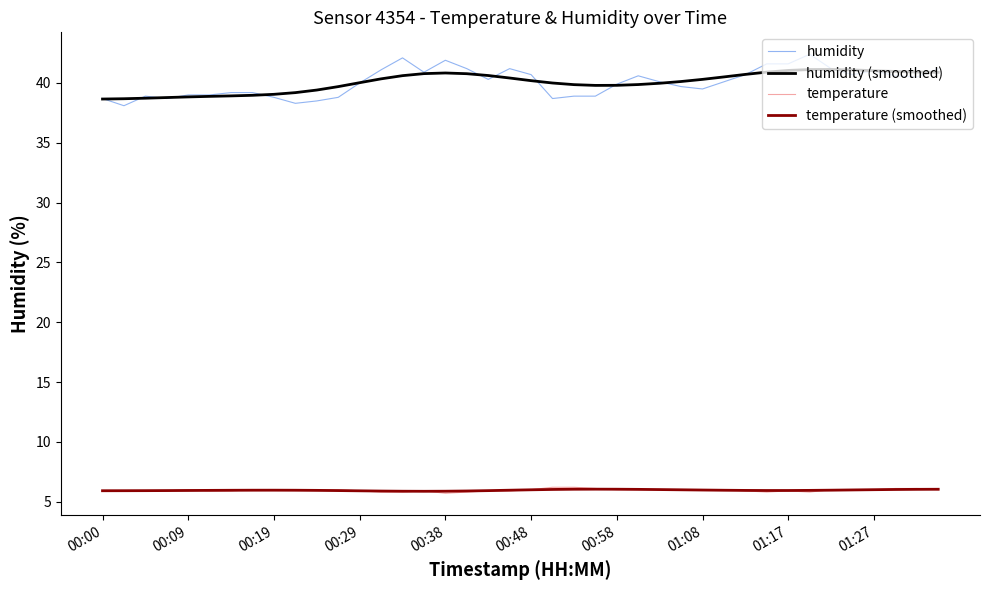

True or false: humidity and temperature cross at least once.

False